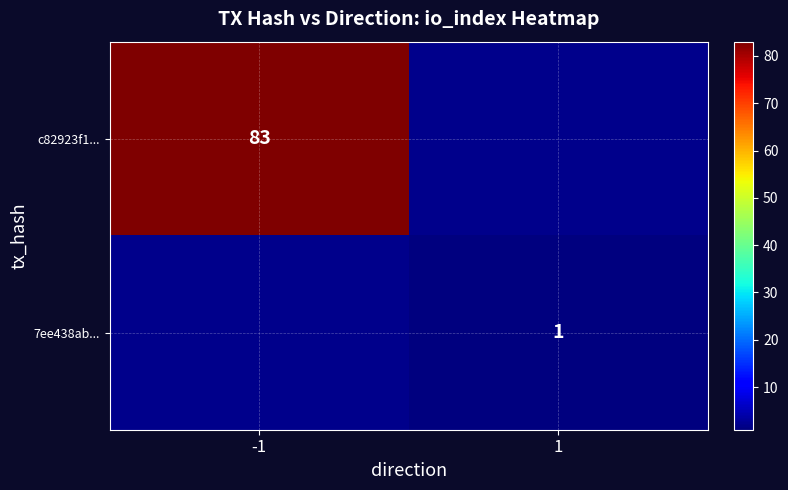

Count the number of categories in the chart.

2